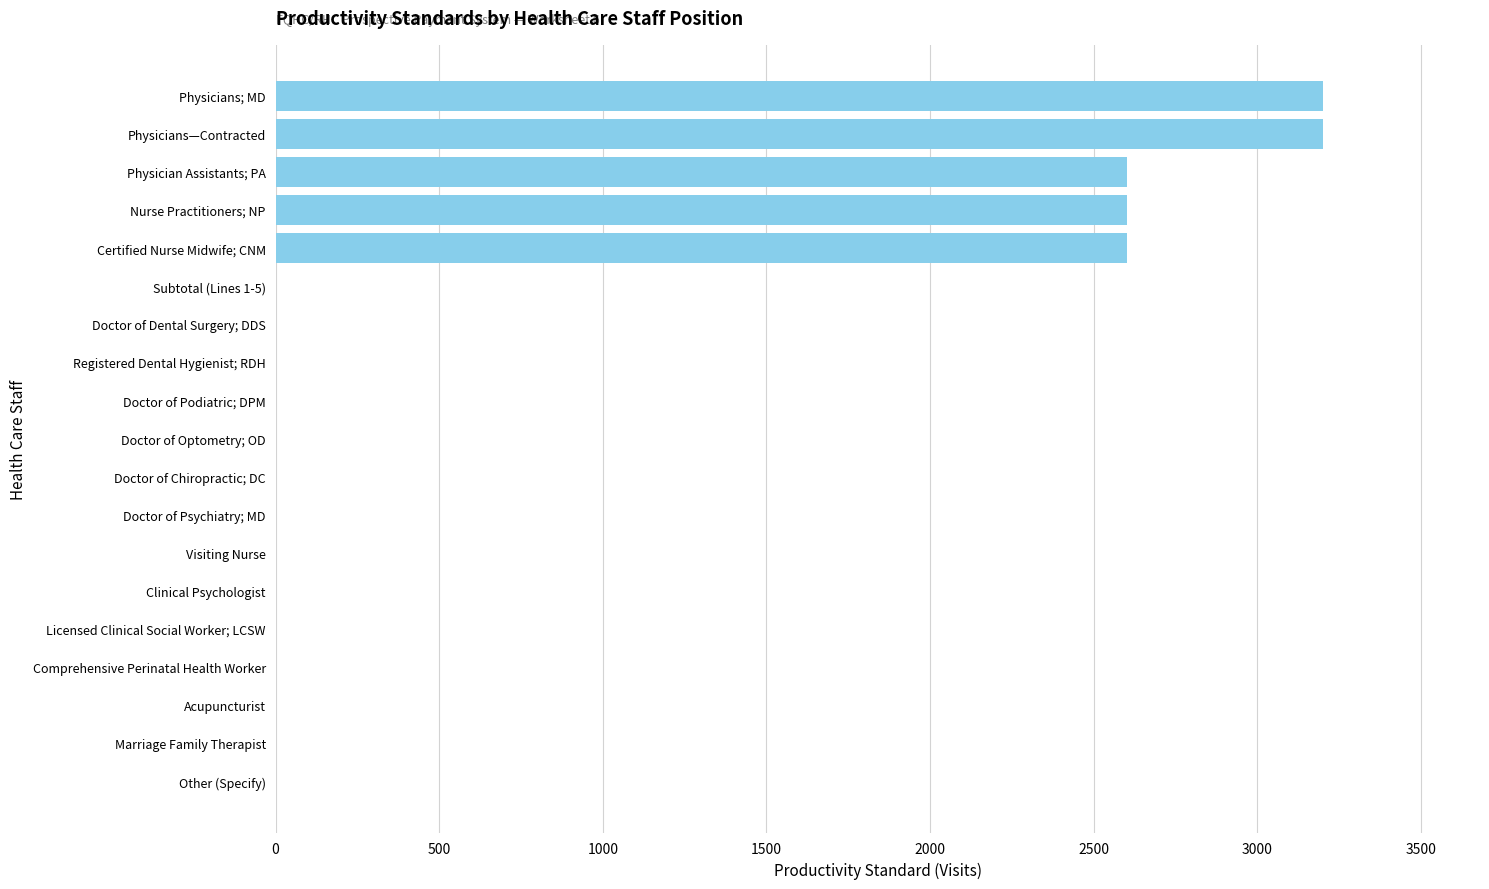

True or false: the data shows 3629 at Certified Nurse Midwife; CNM.

False